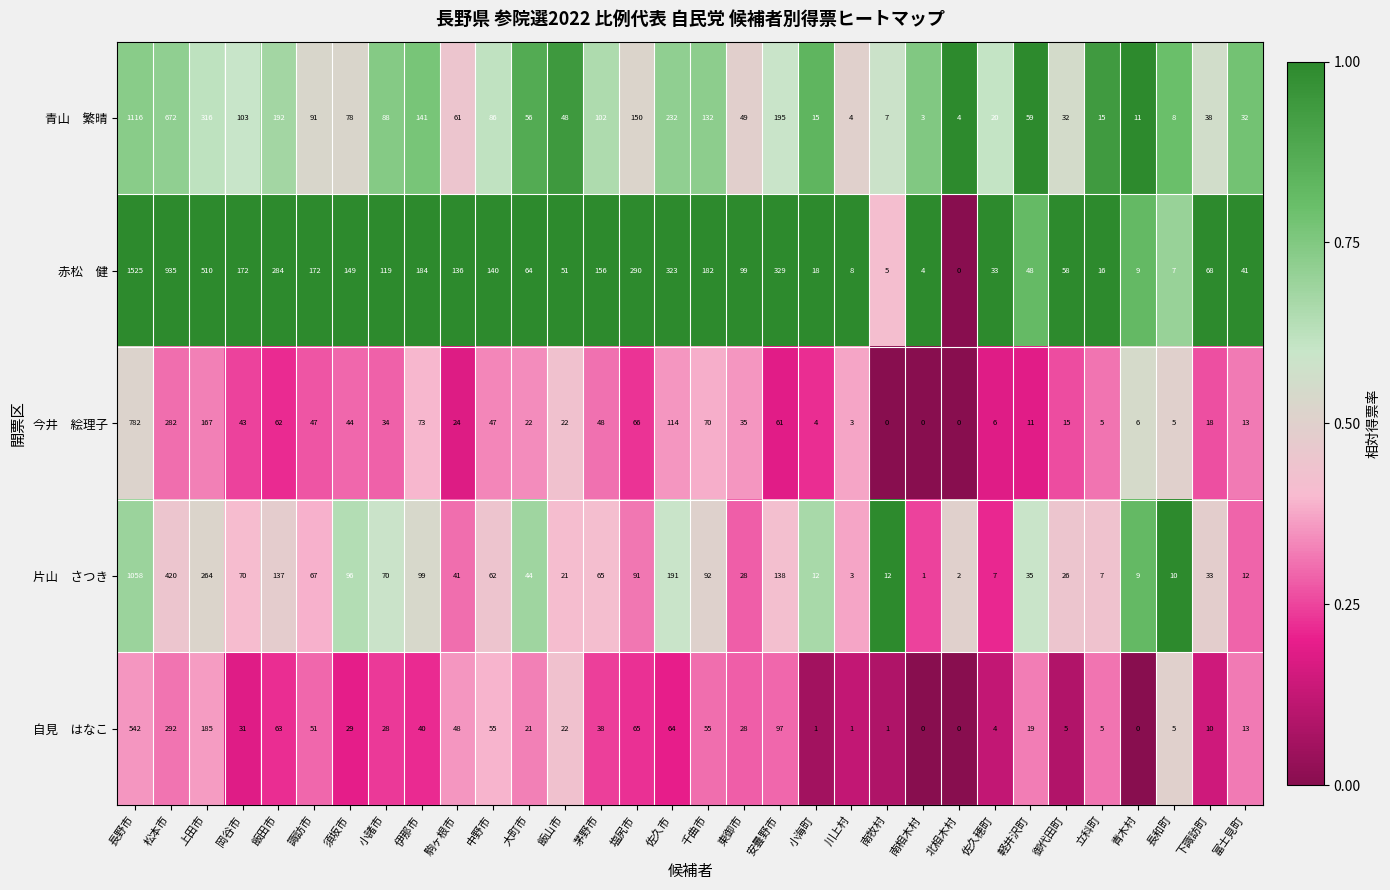

What is the spread (max minus min) of values at 立科町?

11